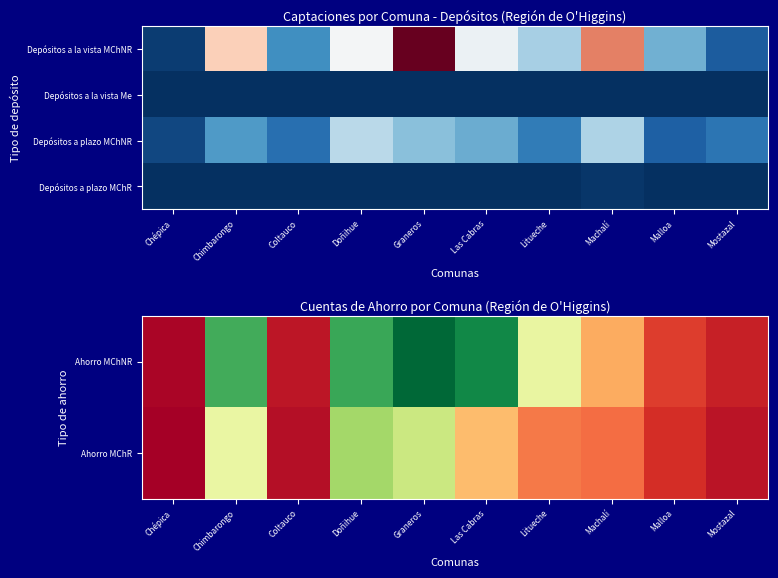

How many data points in Depósitos a plazo MChNR are above 3550?

5